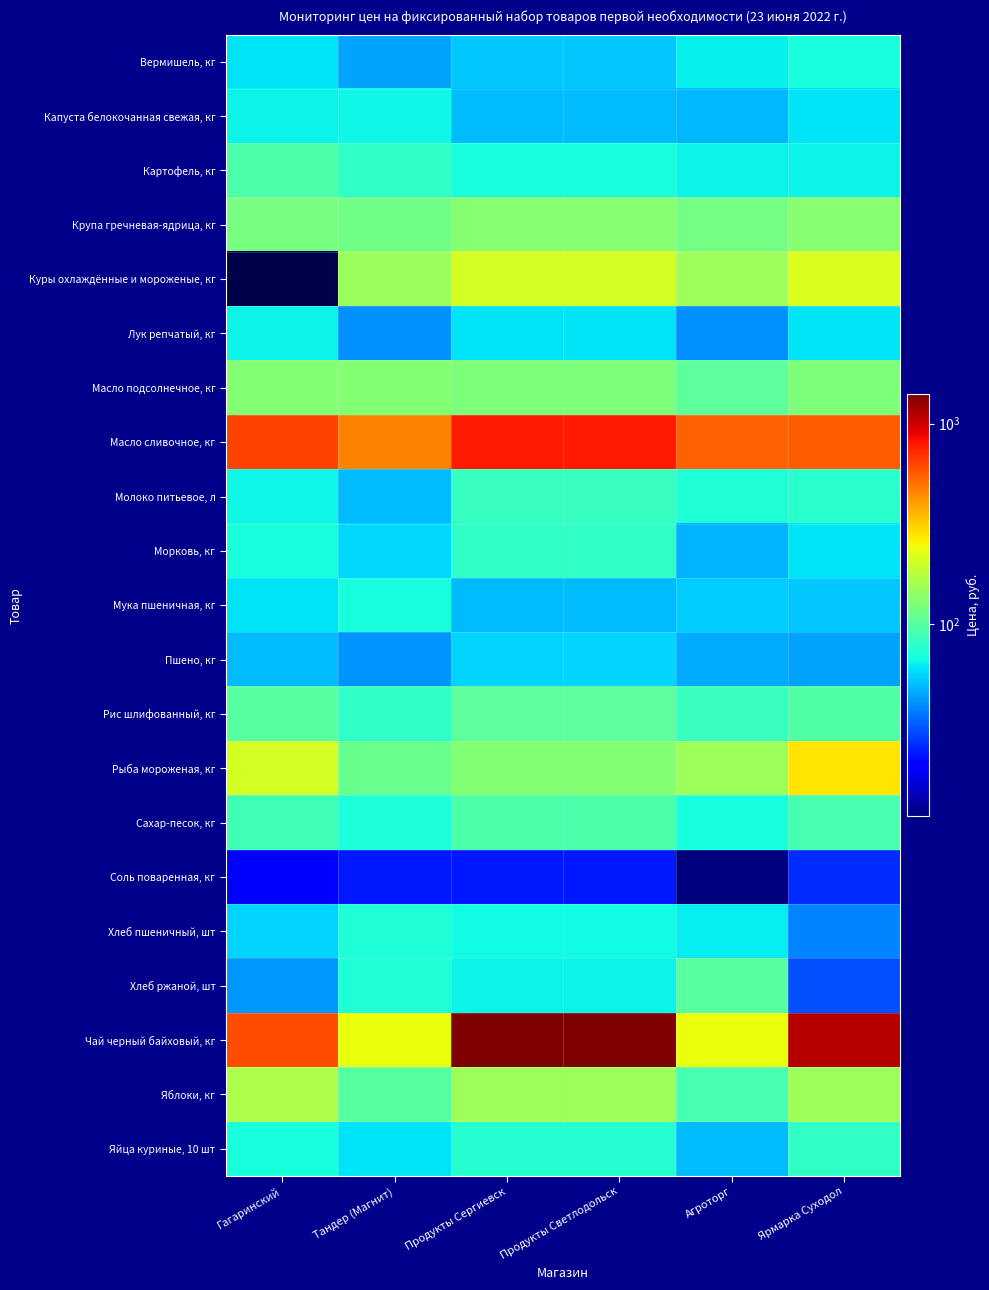

The Масло подсолнечное, кг series shows 54.3 at Продукты Светлодольск. True or false?

False